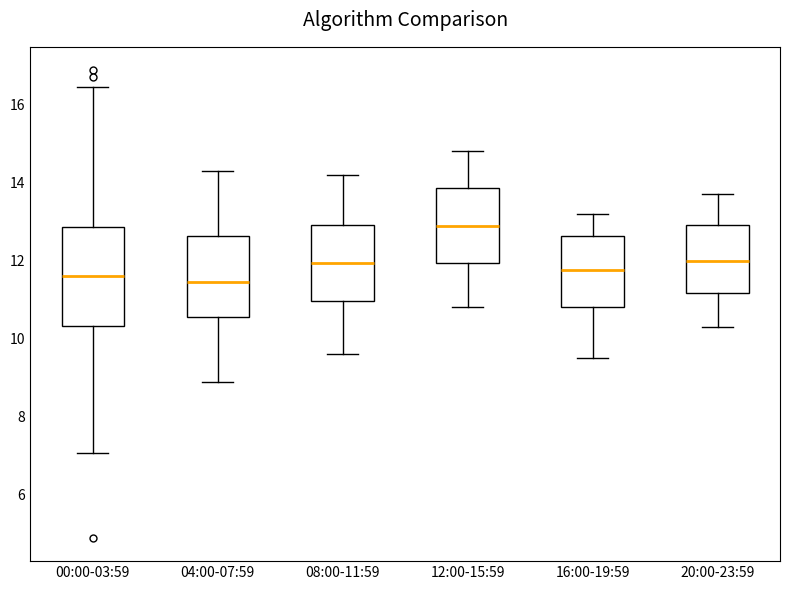

Reading left to right, transcribe this box plot: for each box, give where its median line is, the range the box spans, and where its two whiskers end, as read against the y-axis. The values are not printed on the chart, so give them approximately, as read against the axis.

00:00-03:59: median 11.6, box 10.4 to 12.8, whiskers 7.0 to 16.4
04:00-07:59: median 11.4, box 10.6 to 12.6, whiskers 9.0 to 14.4
08:00-11:59: median 12.0, box 11.0 to 13.0, whiskers 9.6 to 14.2
12:00-15:59: median 13.0, box 12.0 to 13.8, whiskers 10.8 to 14.8
16:00-19:59: median 11.8, box 10.8 to 12.6, whiskers 9.6 to 13.2
20:00-23:59: median 12.0, box 11.2 to 13.0, whiskers 10.4 to 13.8